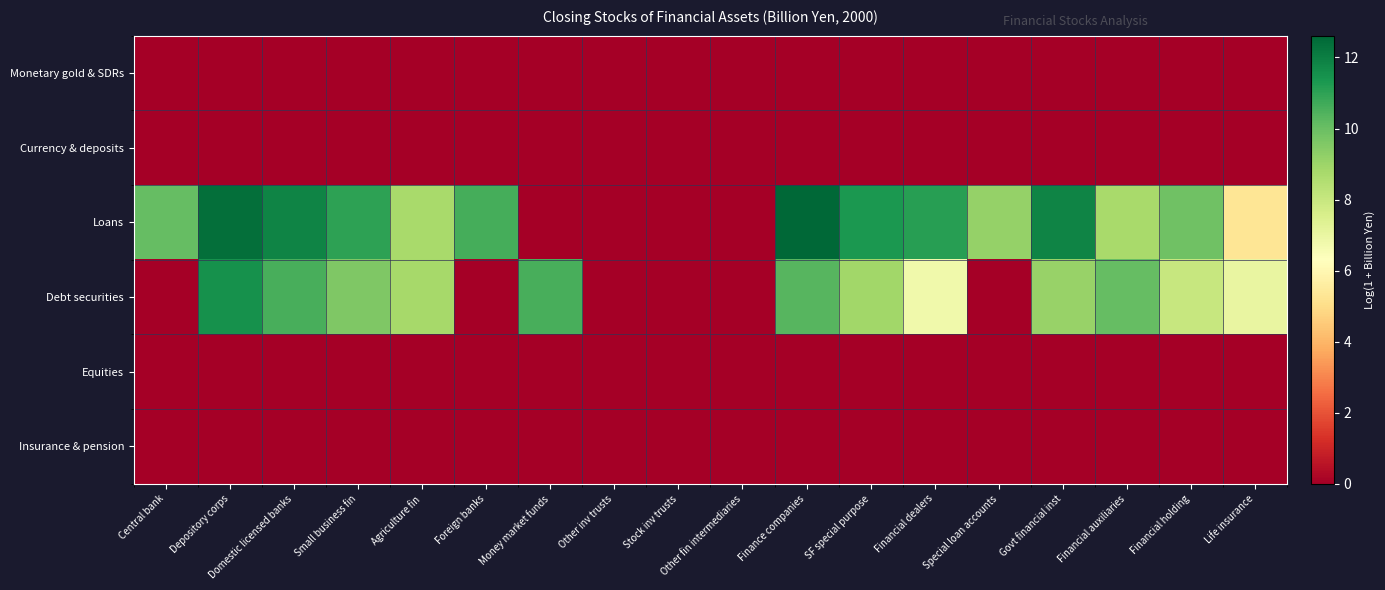

Which series has the largest total across all categories?

Loans